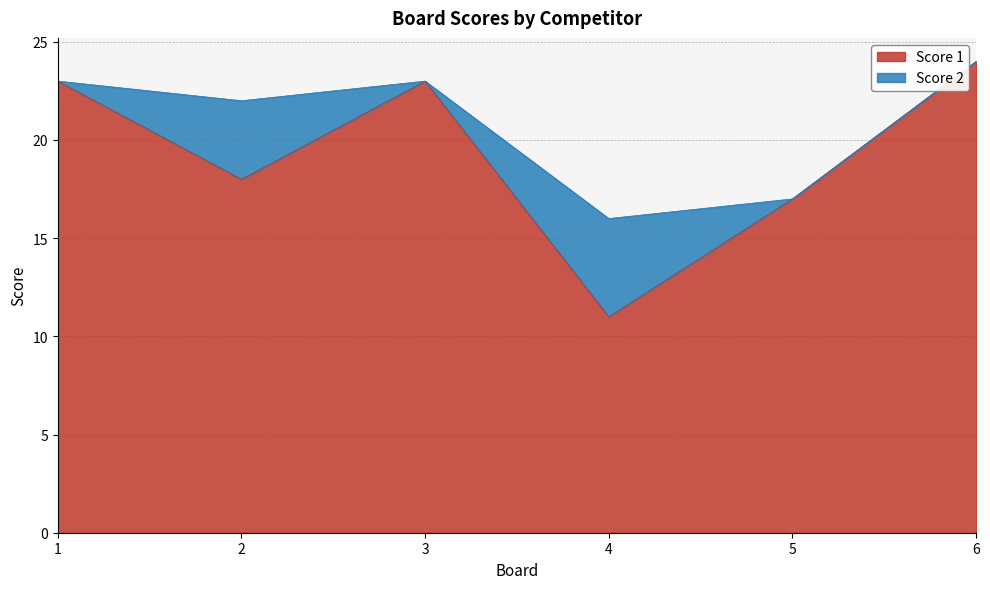

What value does the data have at 3?

23